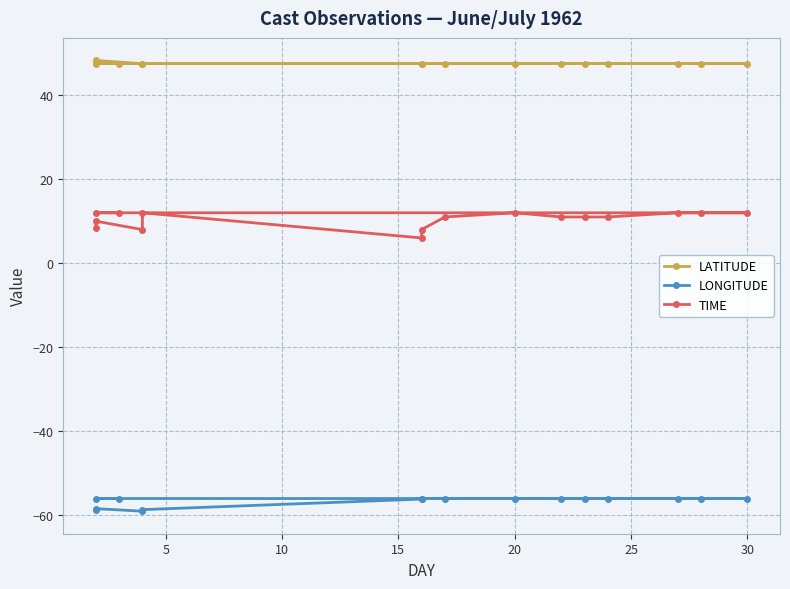

What is the total value across all series at 10?

-3.6